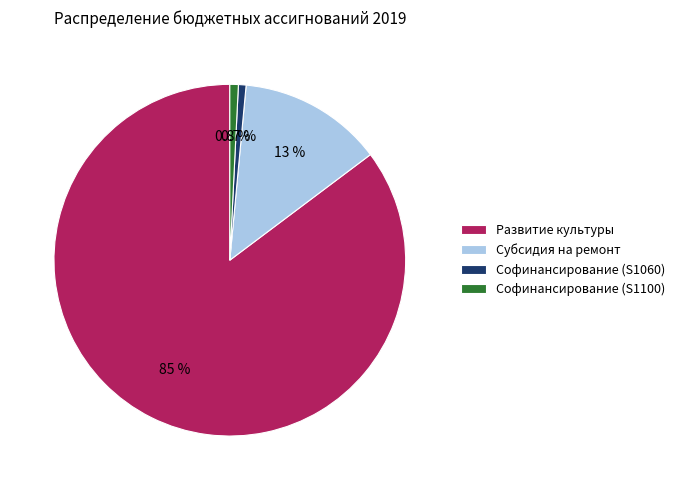

Is there a majority slice in this chart?

Yes